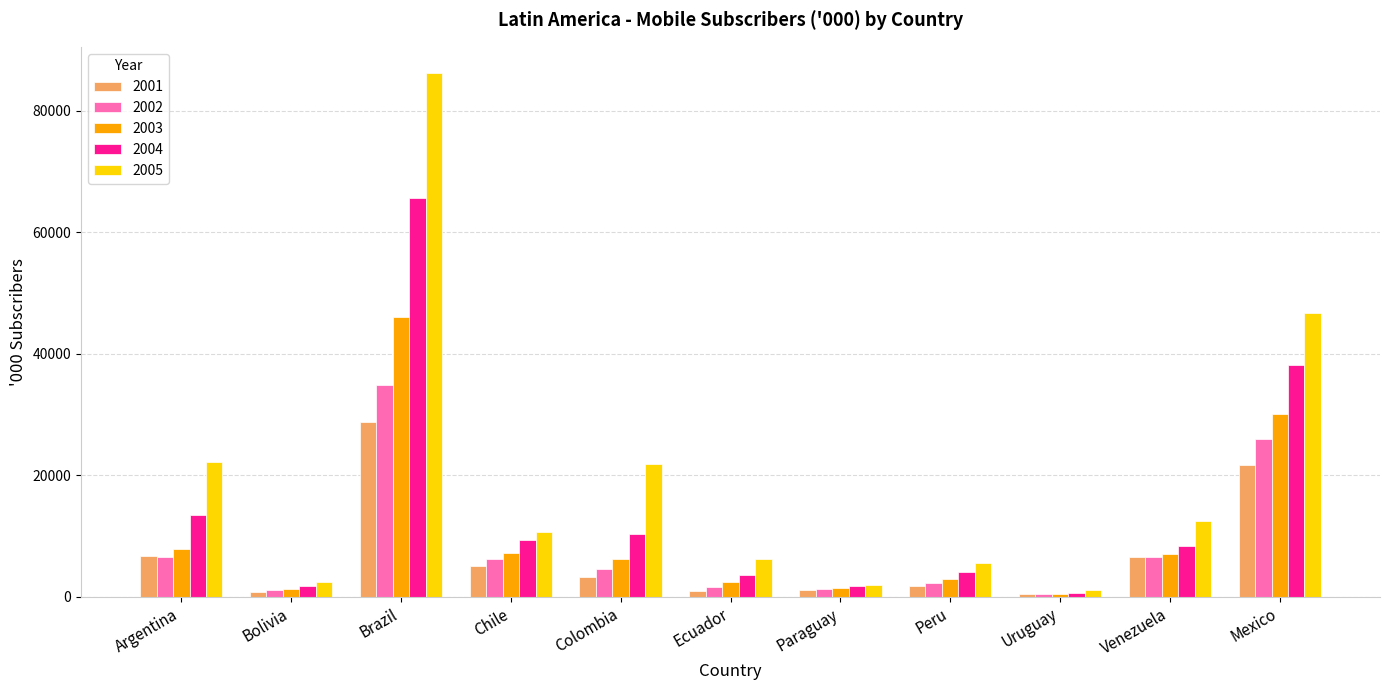

What is the average value of the 2005 series?

19753